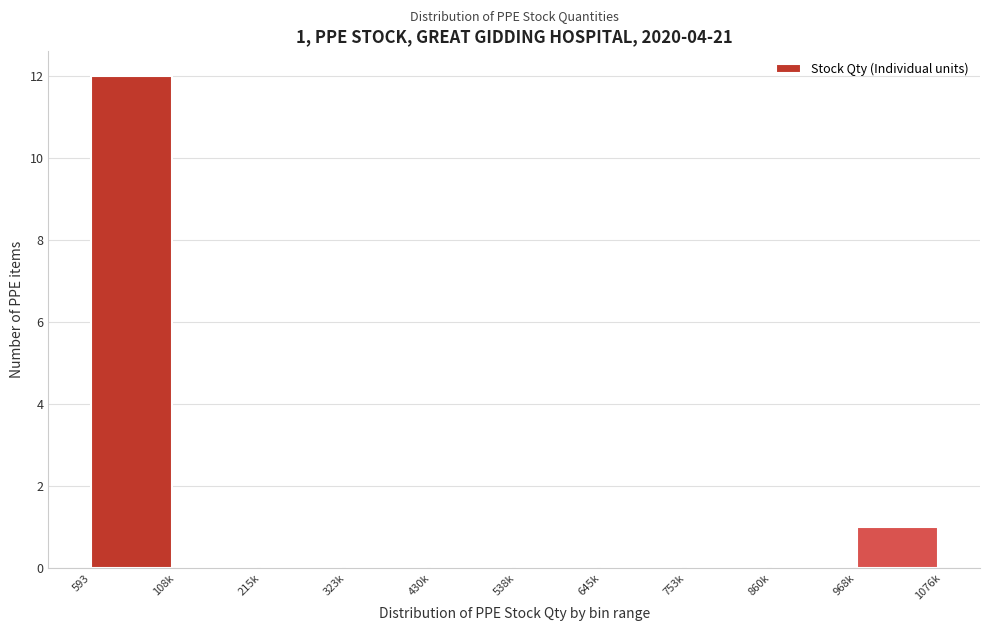

Reading left to right, extract all data points from this chart.

593=12	108k=0	215k=0	323k=0	430k=0	538k=0	645k=0	753k=0	860k=0	968k=1